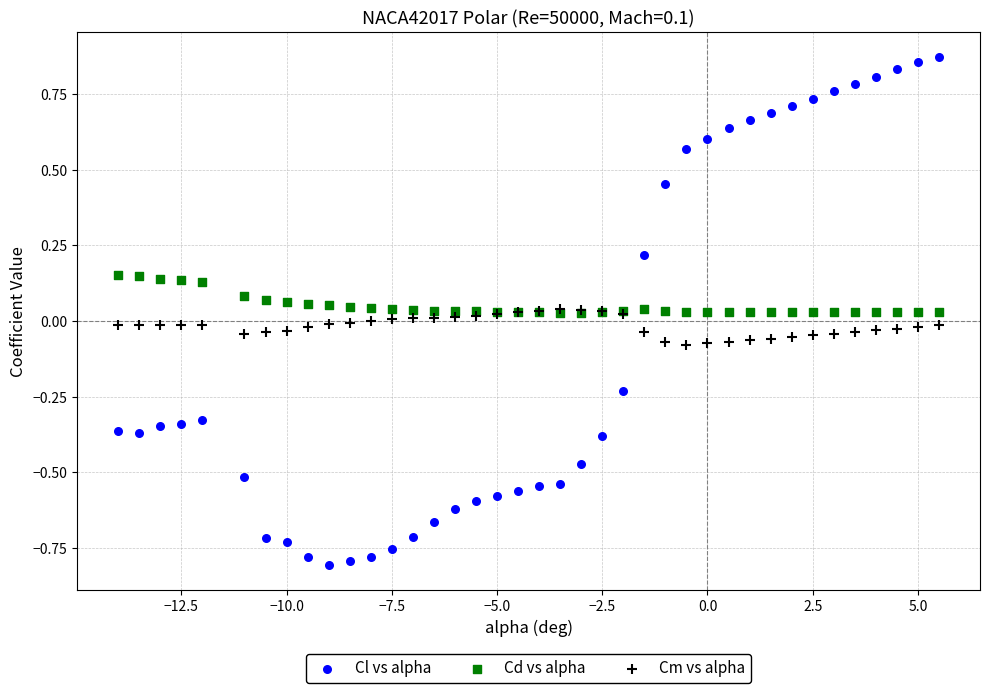

Which series contains the lowest Y value?

Cl vs alpha